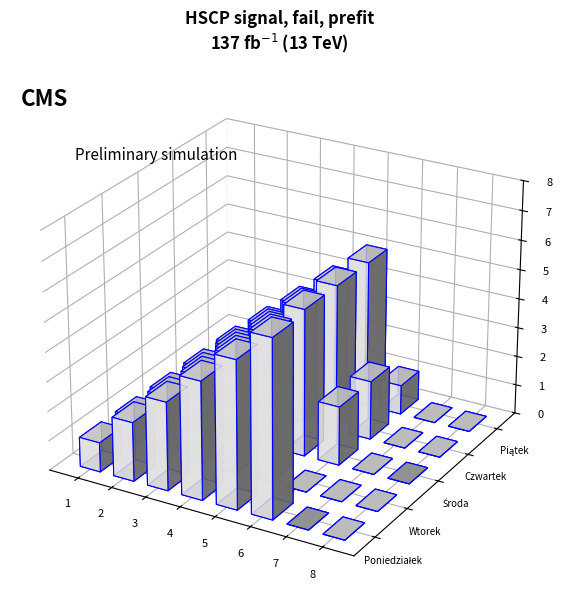

Which has a higher value, 2 or 6?

6